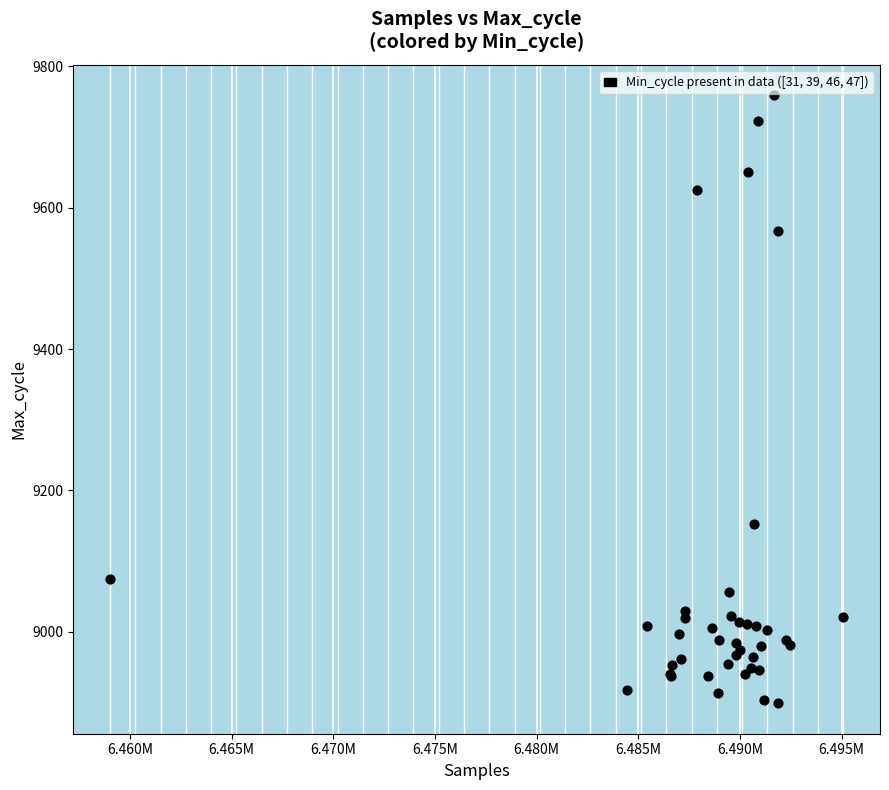

What Y value in the scatter plot is closest to 9329?

9153